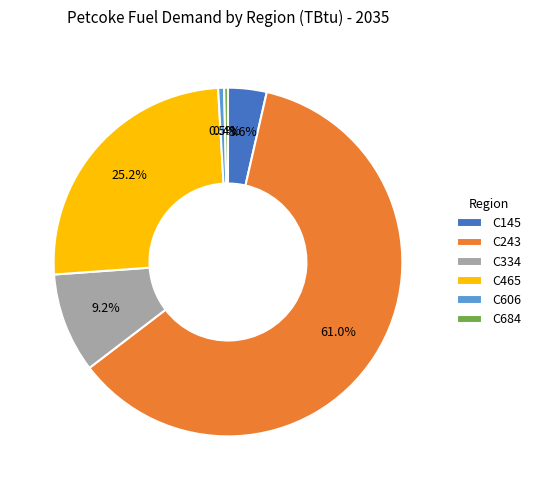

What percentage is NOT represented by C145?

96.4%